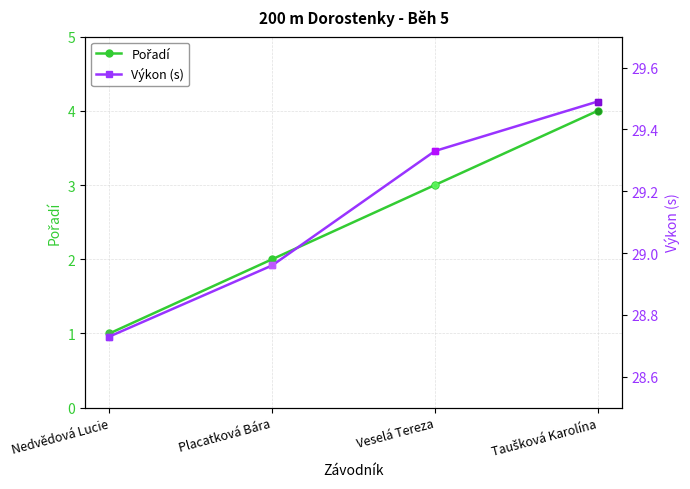

What is the difference between the maximum and minimum values in the Výkon (s) series?

0.8